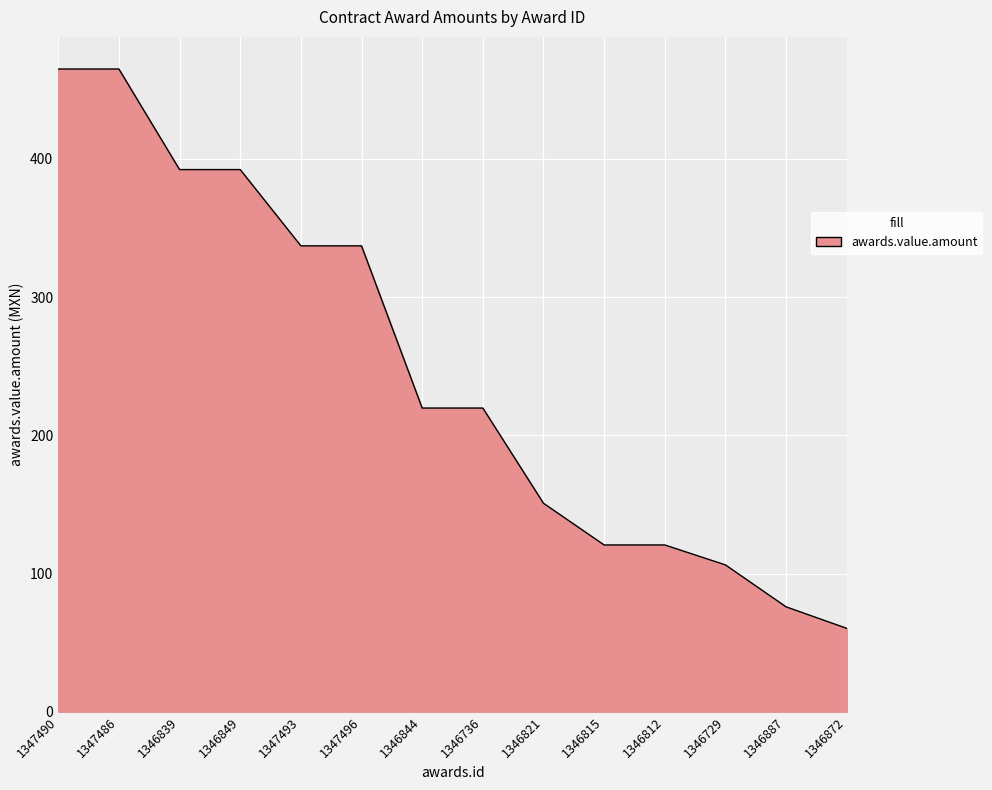

Read the value at 1346887.

75.9